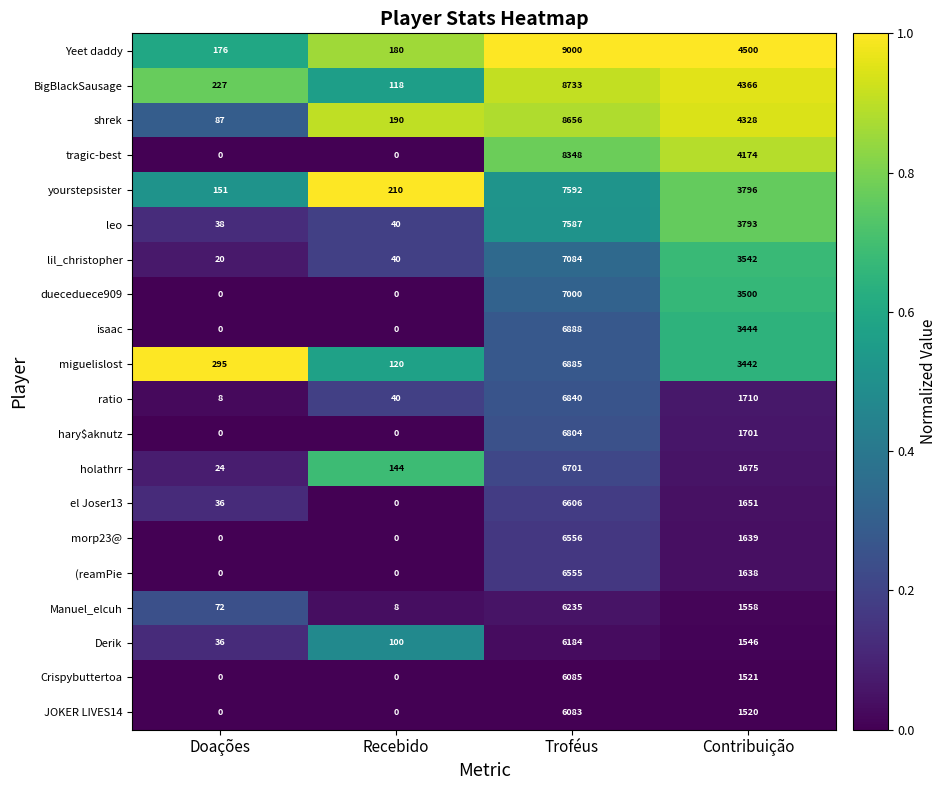

Is the value of ratio at Contribuição greater than the value of tragic-best at Doações?

Yes